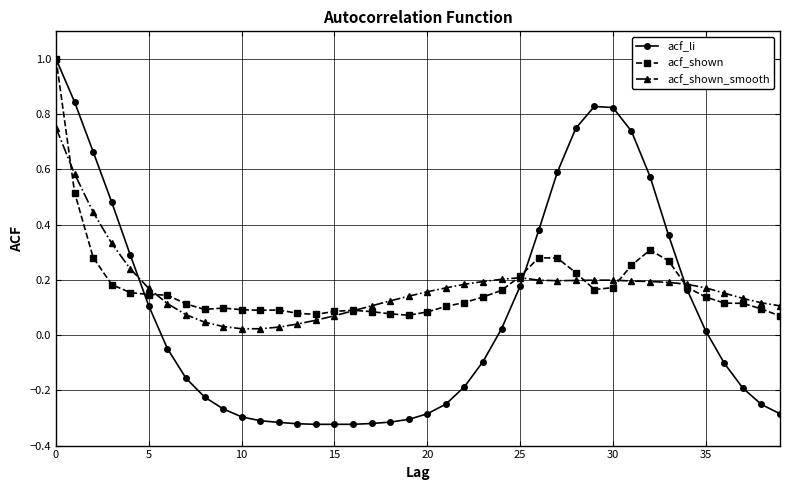

At how many categories does at least one series exceed 0?

40